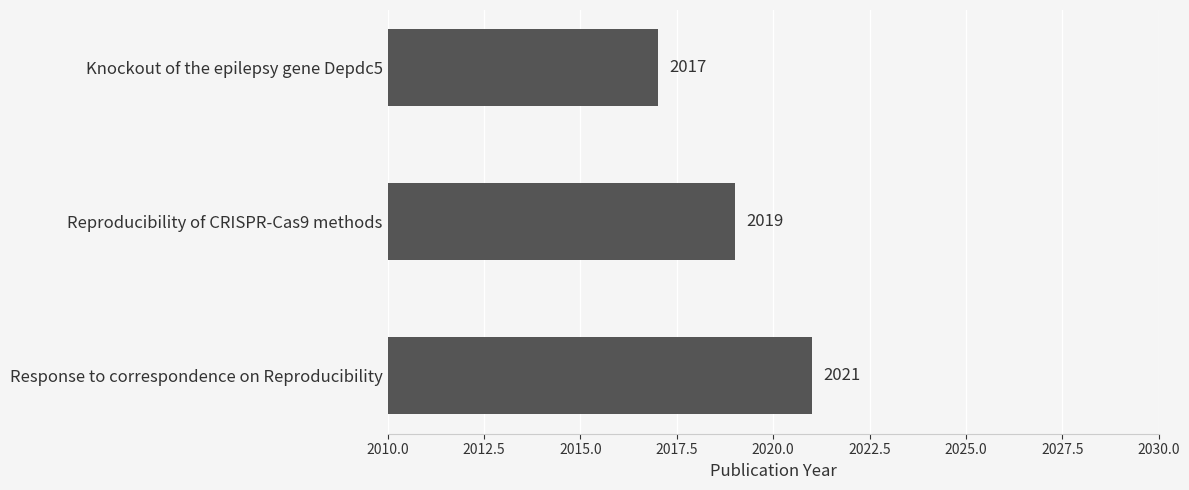

What is the ratio of the value at Response to correspondence on Reproducibility to the value at Reproducibility of CRISPR-Cas9 methods?

1.0